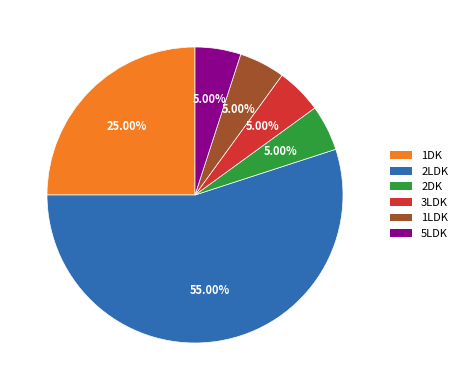

What is the majority slice?

2LDK